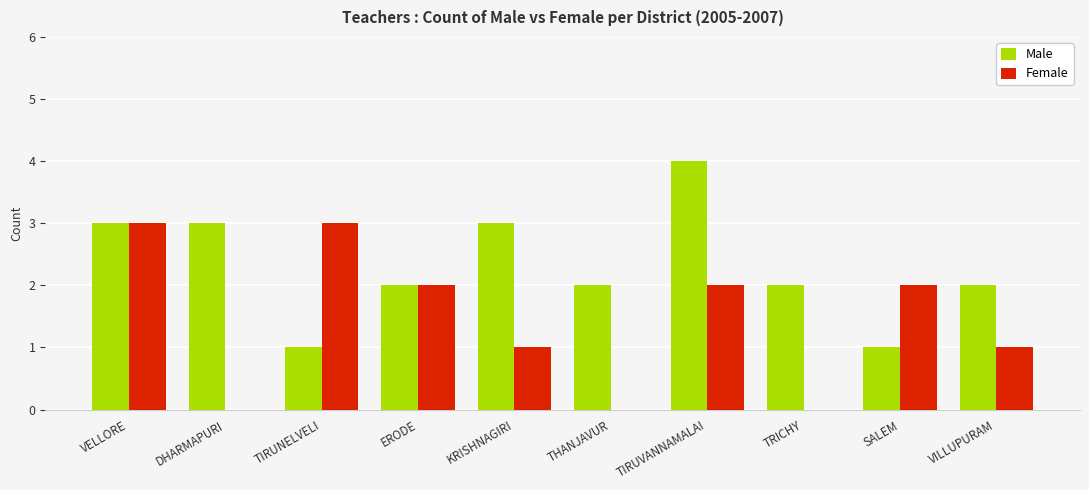

What is the average value of the Female series?

1